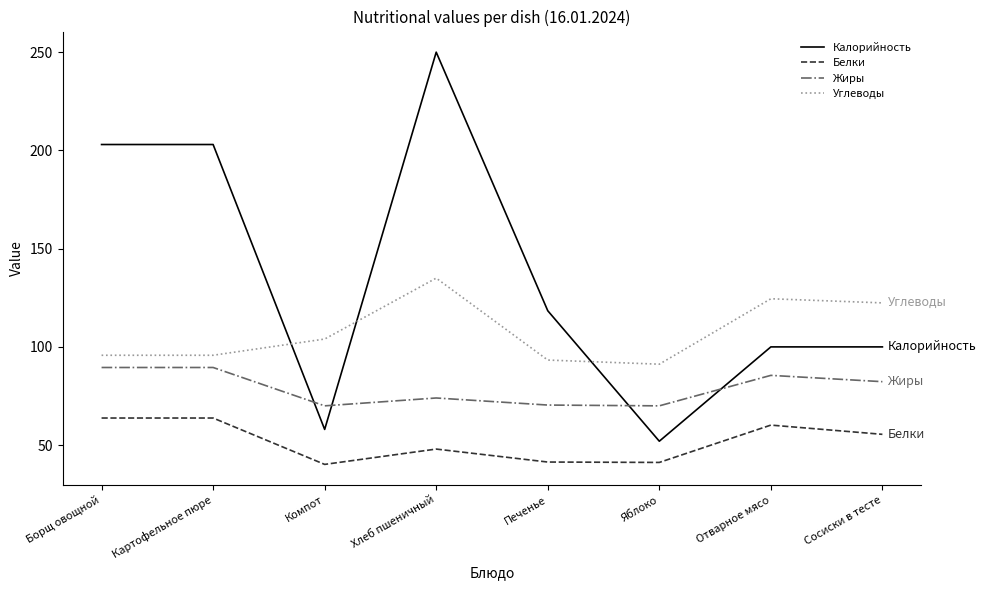

True or false: Калорийность has a value of 250.0 at Хлеб пшеничный.

True